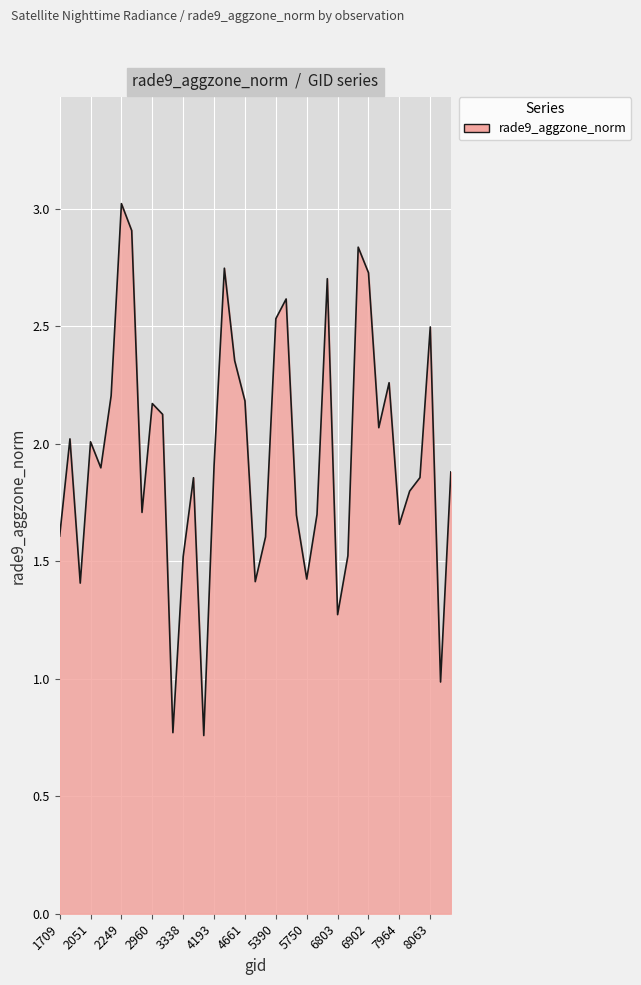

Count the number of data series in this chart.

1